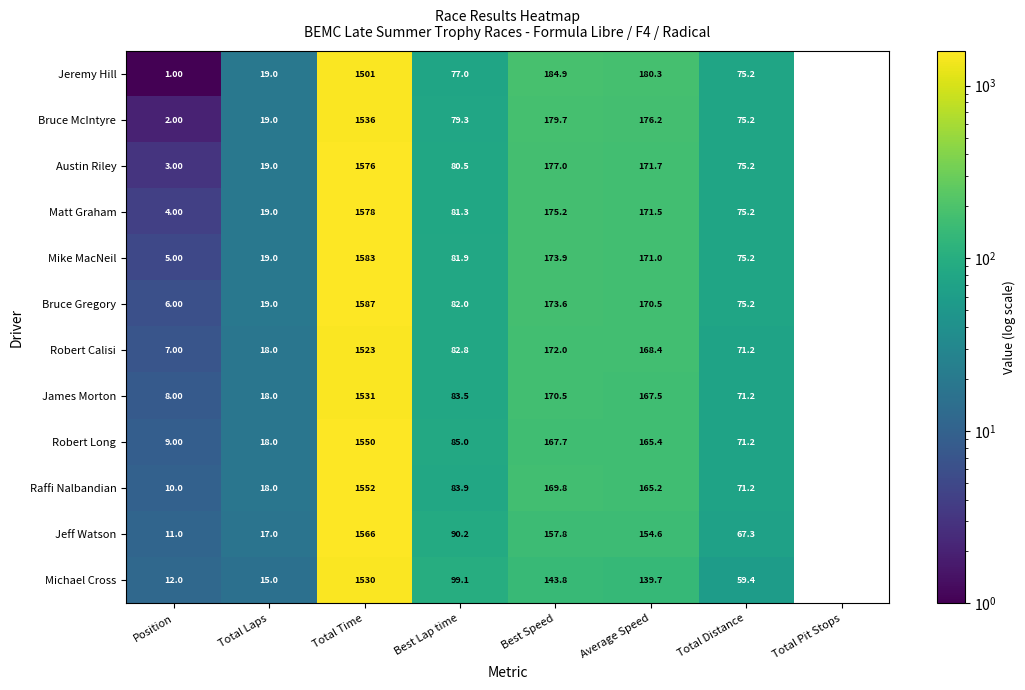

Which category has the highest value in the Matt Graham series?

Total Time